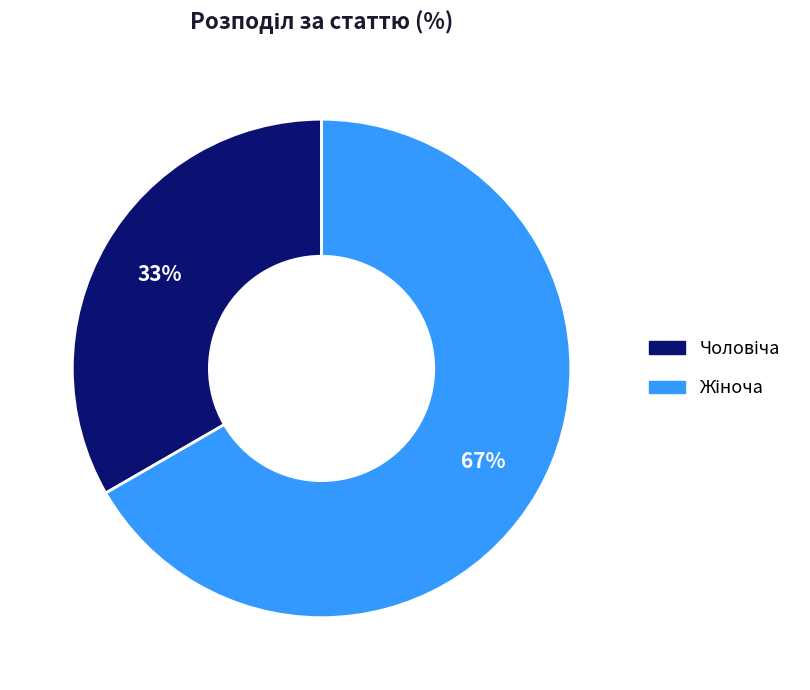

To the nearest percent, what is the average slice percentage?

50%